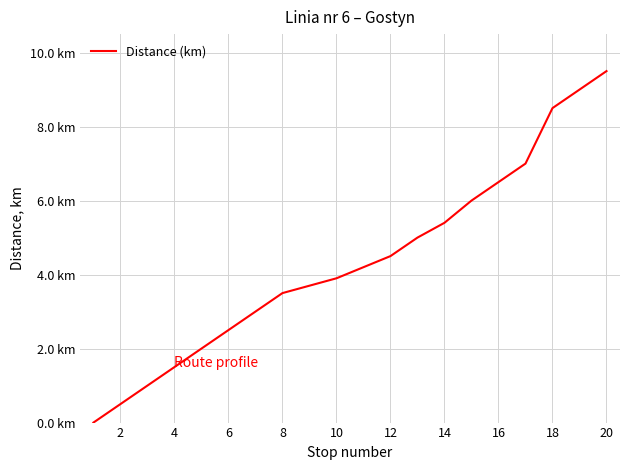

Does the chart have visible grid lines?

Yes